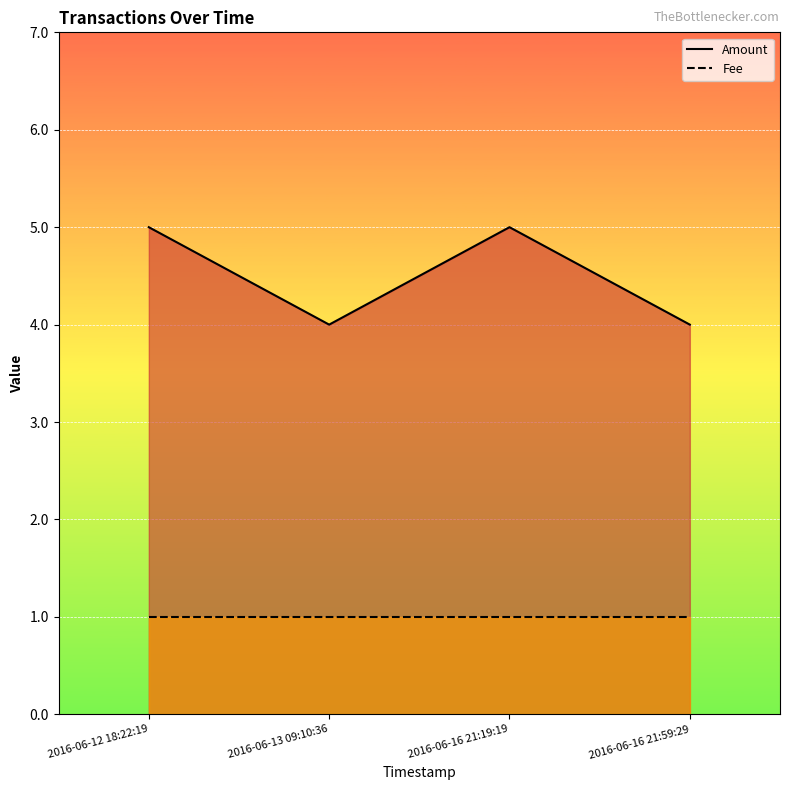

Where is the first local minimum for Amount?

2016-06-13 09:10:36